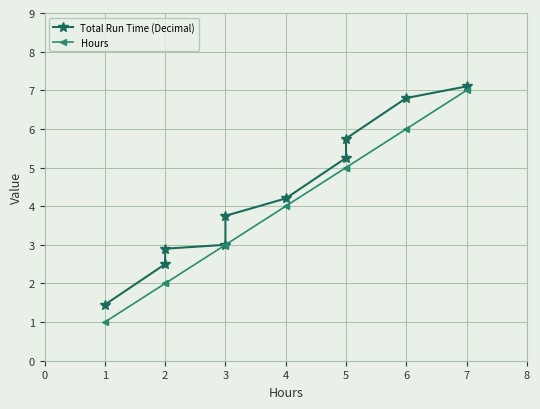

Which has a higher value, 5 or 5?

5